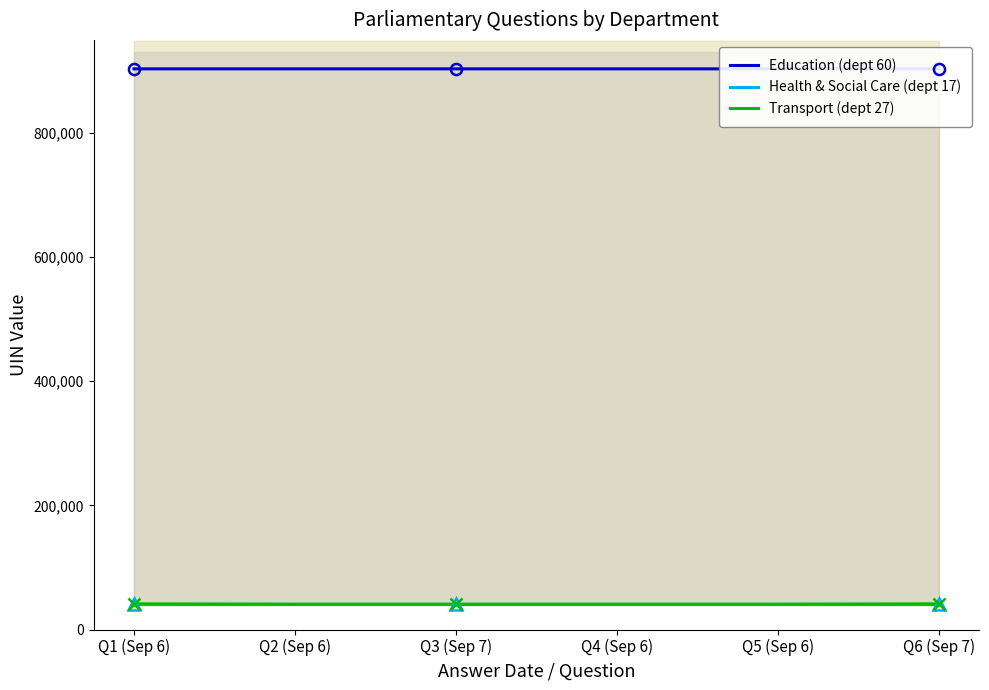

What is the maximum value for Transport (dept 27)?

41343